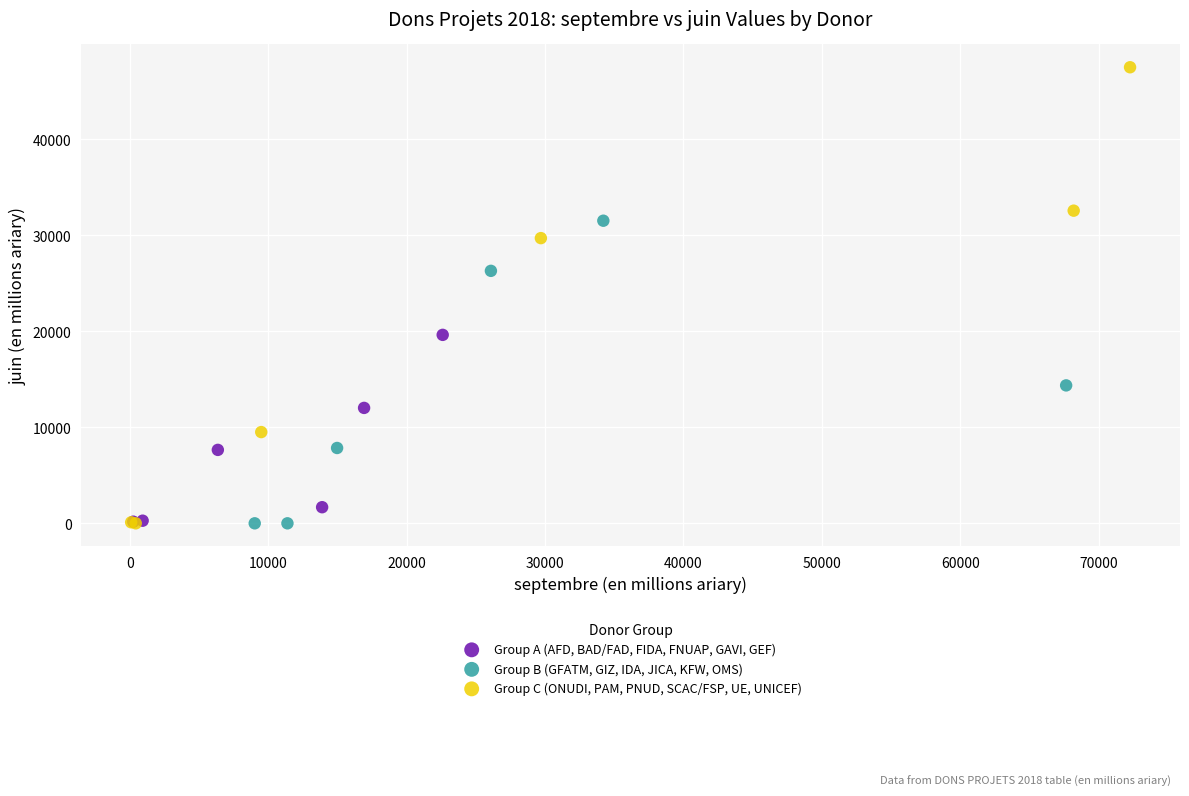

Which series reaches the maximum Y coordinate?

Group C (ONUDI, PAM, PNUD, SCAC/FSP, UE, UNICEF)